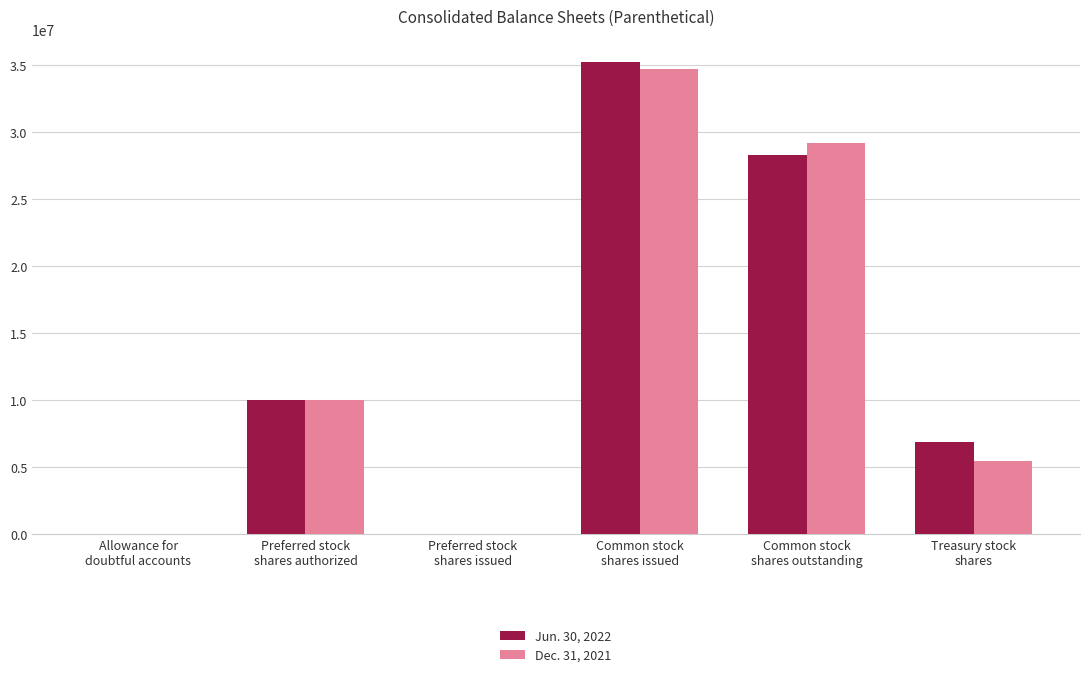

Is it true that Dec. 31, 2021 equals 0 at Preferred stock
shares issued?

True